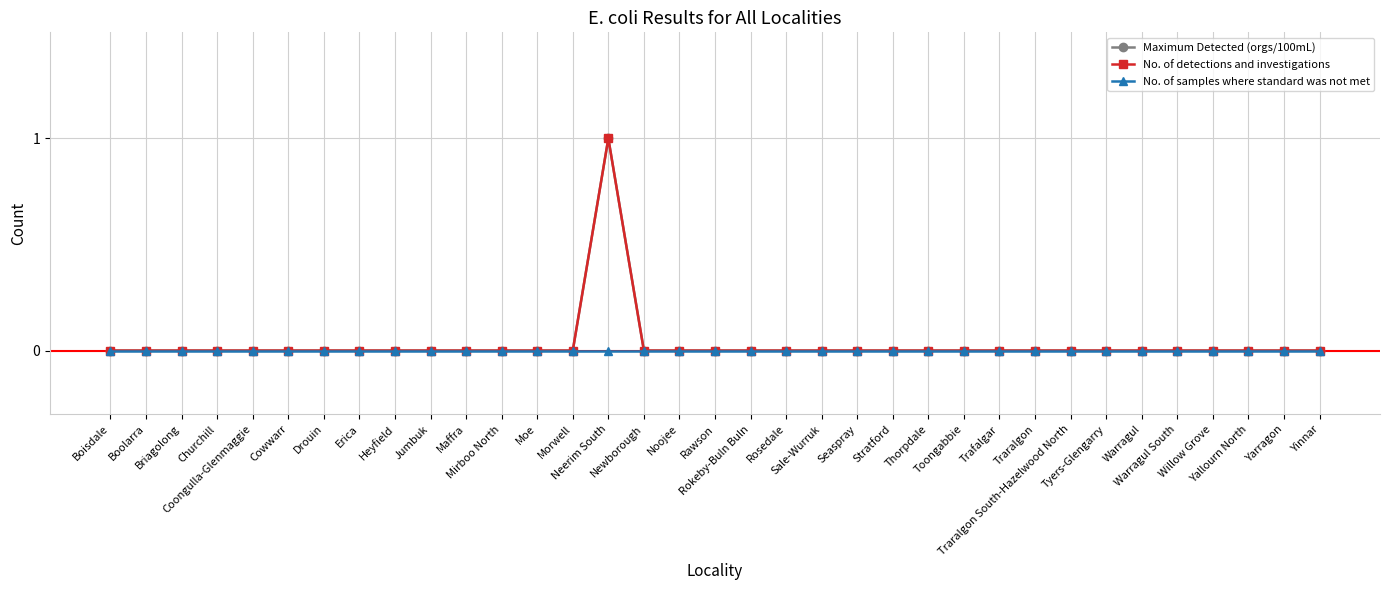

Reading right to left, list all the values displayed in this chart.

Maximum Detected (orgs/100mL): 0	0	0	0	0	0	0	0	0	0	0	0	0	0	0	0	0	0	0	0	1	0	0	0	0	0	0	0	0	0	0	0	0	0	0
No. of detections and investigations: 0	0	0	0	0	0	0	0	0	0	0	0	0	0	0	0	0	0	0	0	1	0	0	0	0	0	0	0	0	0	0	0	0	0	0
No. of samples where standard was not met: 0	0	0	0	0	0	0	0	0	0	0	0	0	0	0	0	0	0	0	0	0	0	0	0	0	0	0	0	0	0	0	0	0	0	0